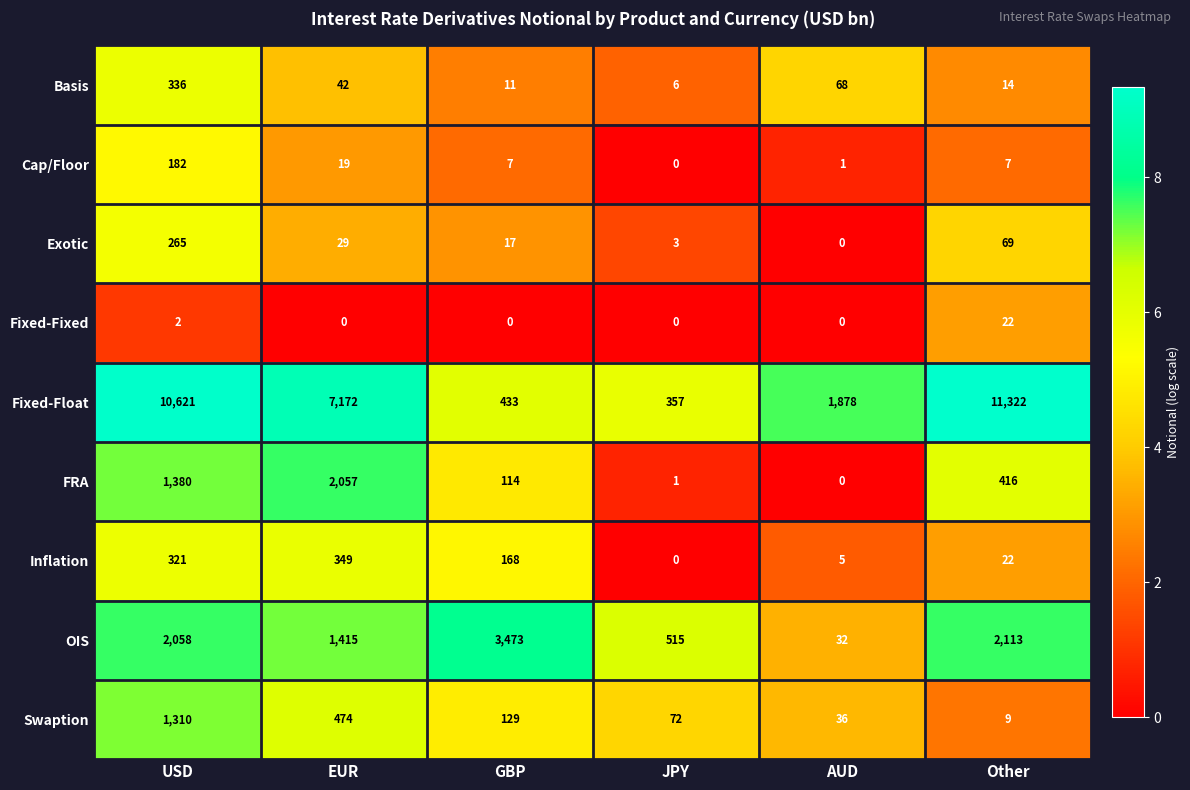

Rank the categories by OIS value from lowest to highest.

AUD, JPY, EUR, USD, Other, GBP